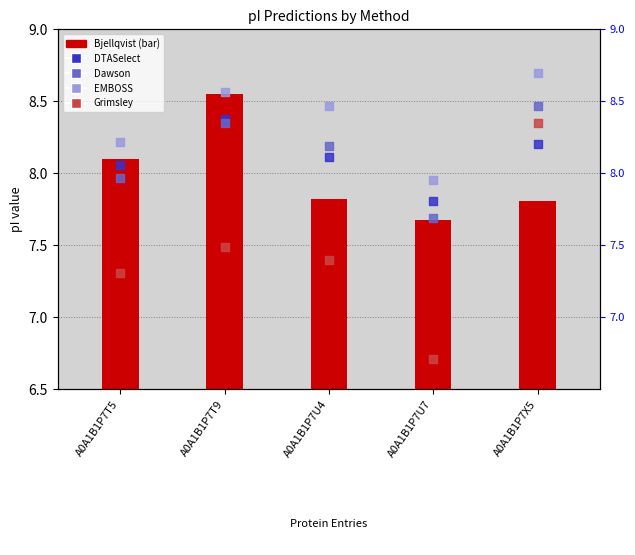

What is the total value across all series at A0A1B1P7U4?

40.0